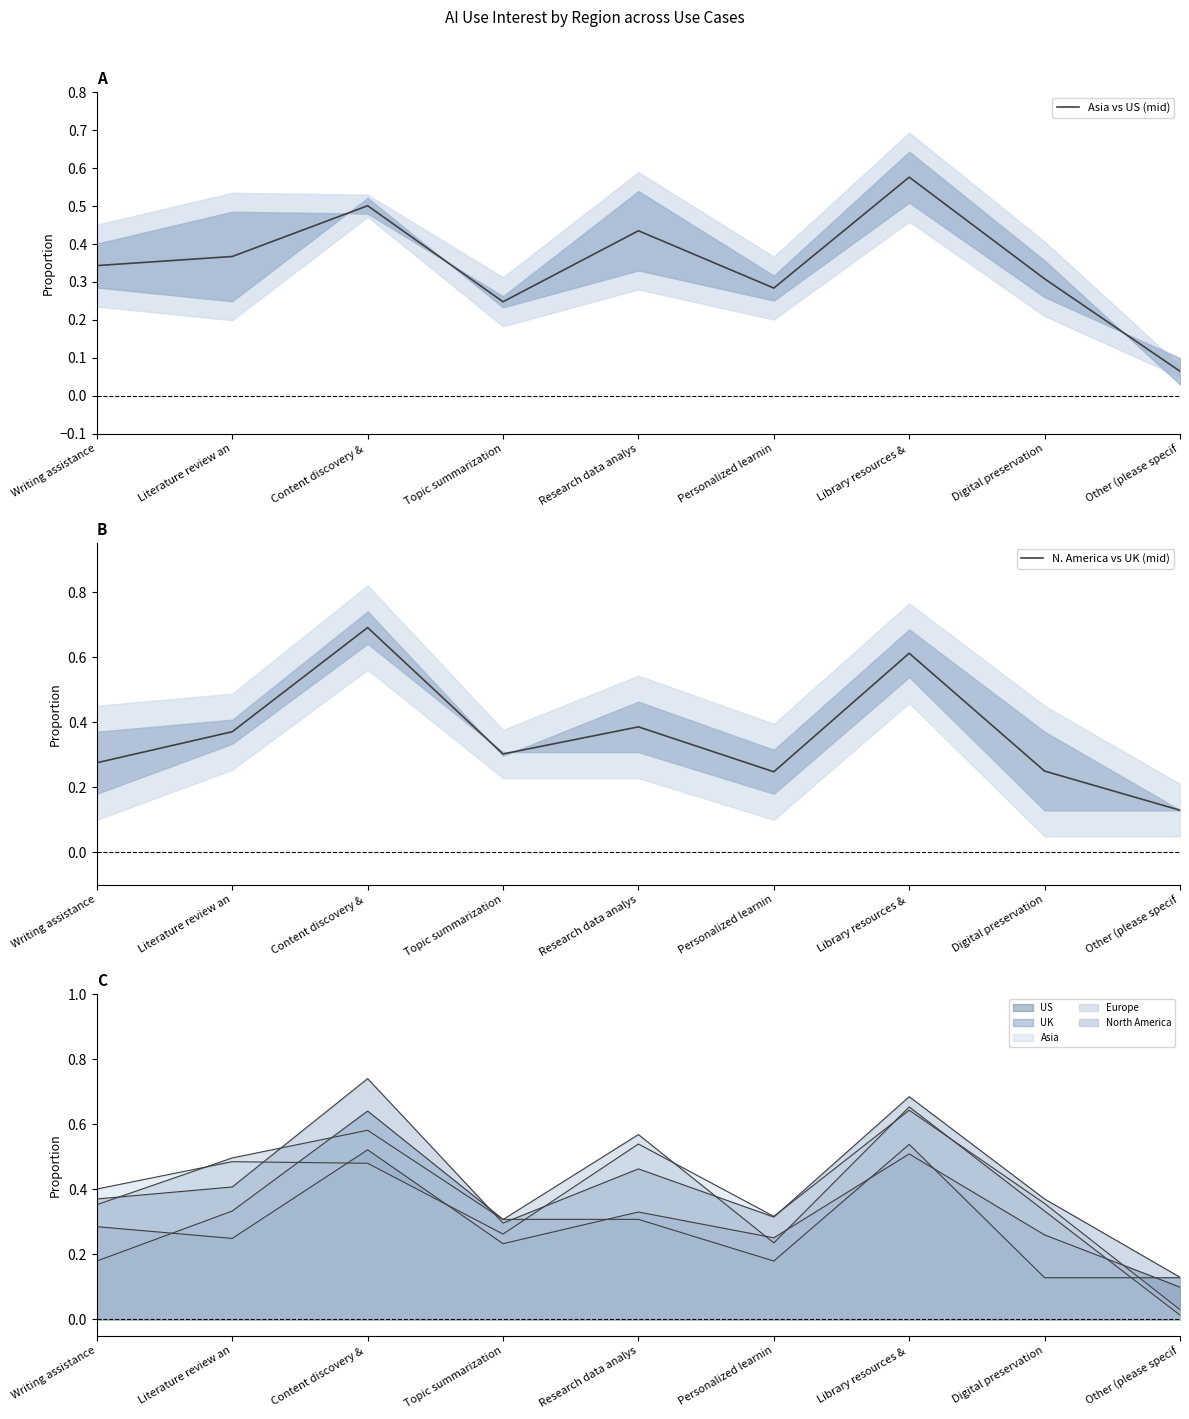

How many lines are shown in the chart?

2